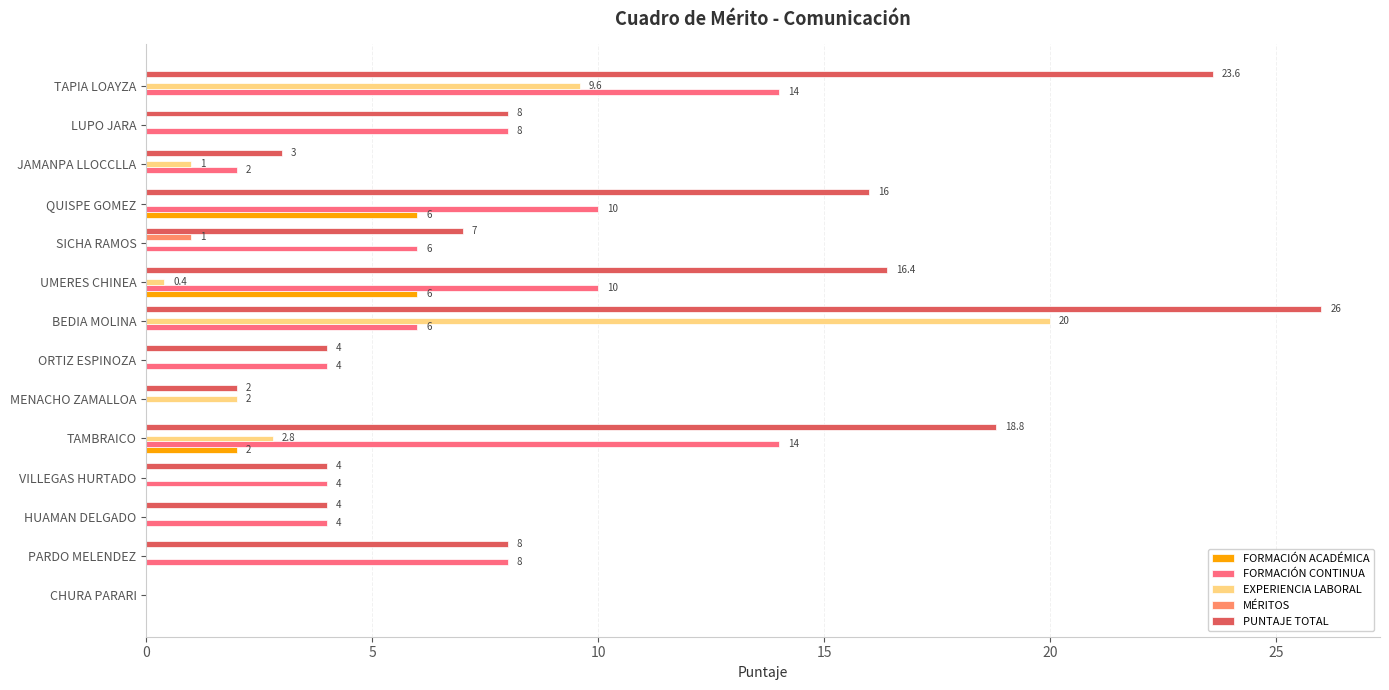

Which category has the highest value in the PUNTAJE TOTAL series?

BEDIA MOLINA